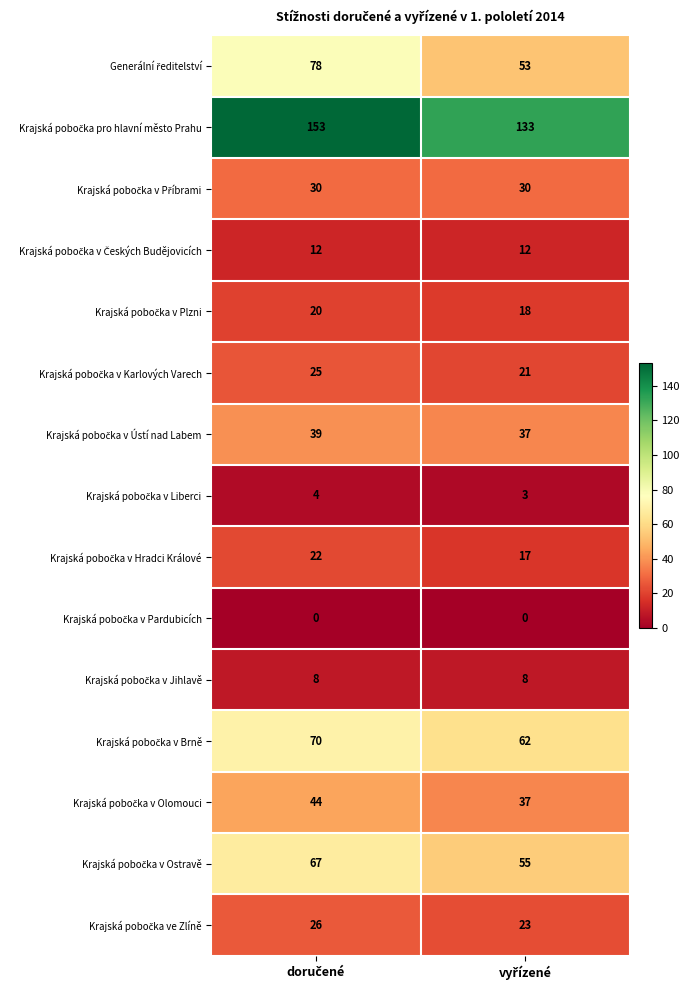

What is the greatest value displayed?

153